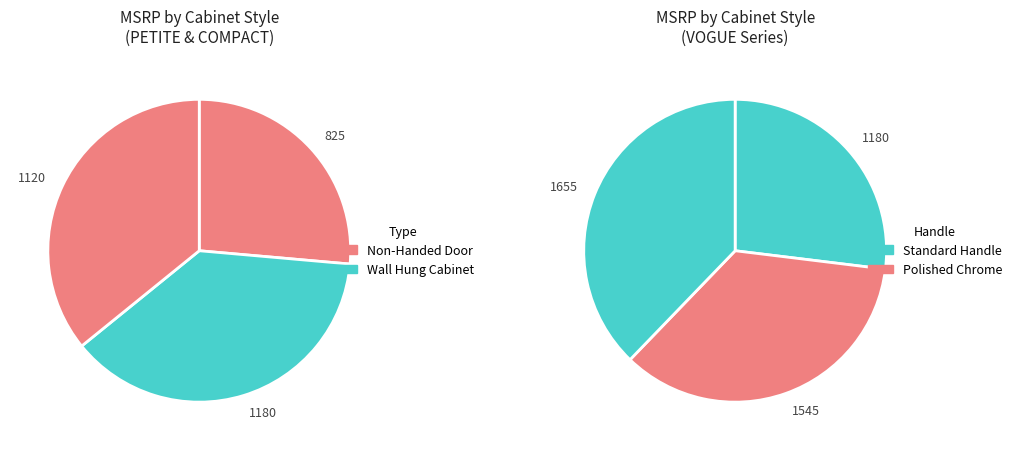

Which has a higher value, WALL HUNG CABINET or VOGUE WALL HUNG CABINET?

VOGUE WALL HUNG CABINET